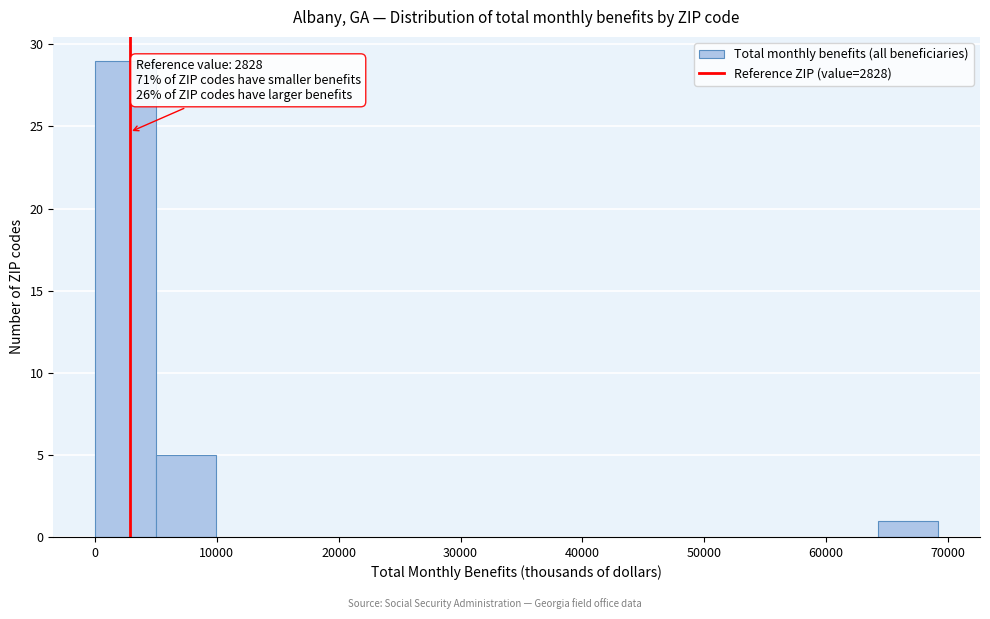

Over which range of the x-axis is the bar tallest?

0 to 5000